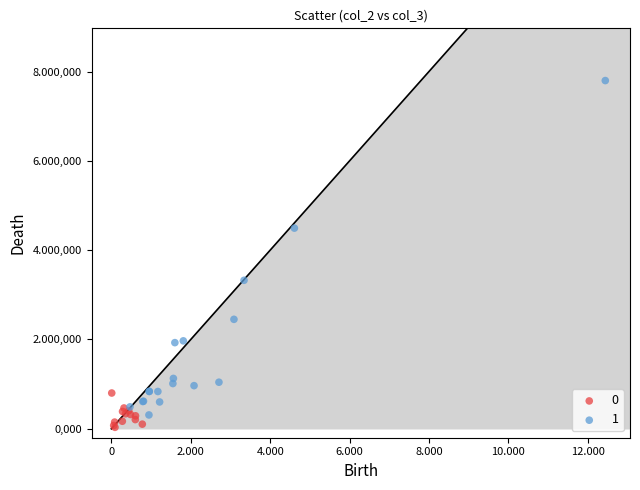

What are all the series names shown in the legend?

0, 1